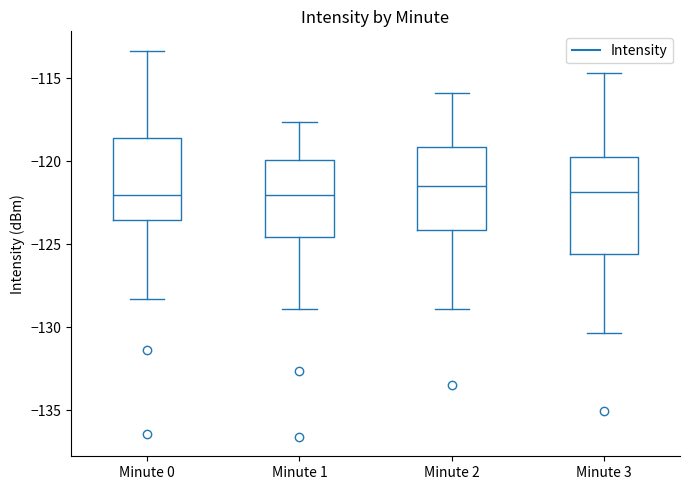

Reading left to right, read every box against the y-axis: the position of its median line, the range the box covers, and the ends of its whiskers. The values are not printed on the chart, so give them approximately, as read against the axis.

Minute 0: median -122.0, box -123.5 to -118.5, whiskers -128.5 to -113.5
Minute 1: median -122.0, box -124.5 to -120.0, whiskers -129.0 to -117.5
Minute 2: median -121.5, box -124.0 to -119.0, whiskers -129.0 to -116.0
Minute 3: median -122.0, box -125.5 to -119.5, whiskers -130.5 to -114.5